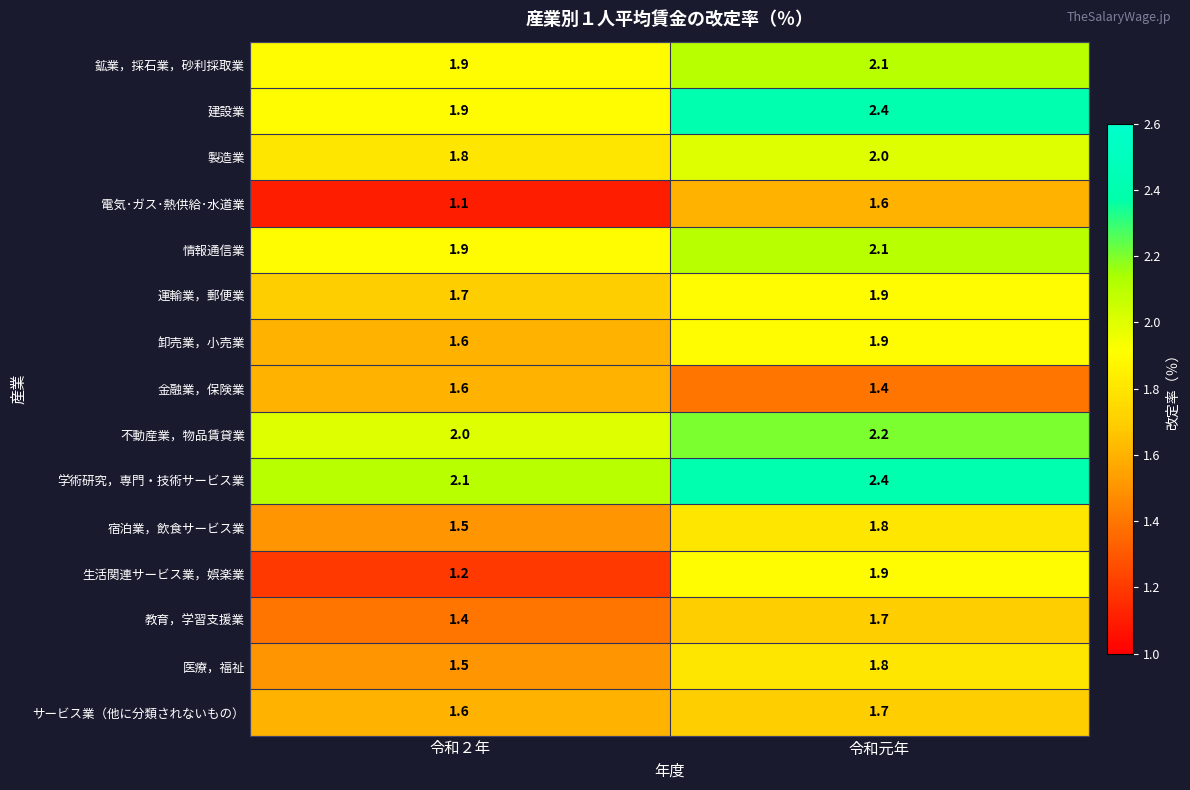

What is the sum of all 学術研究，専門・技術サービス業 values?

4.5